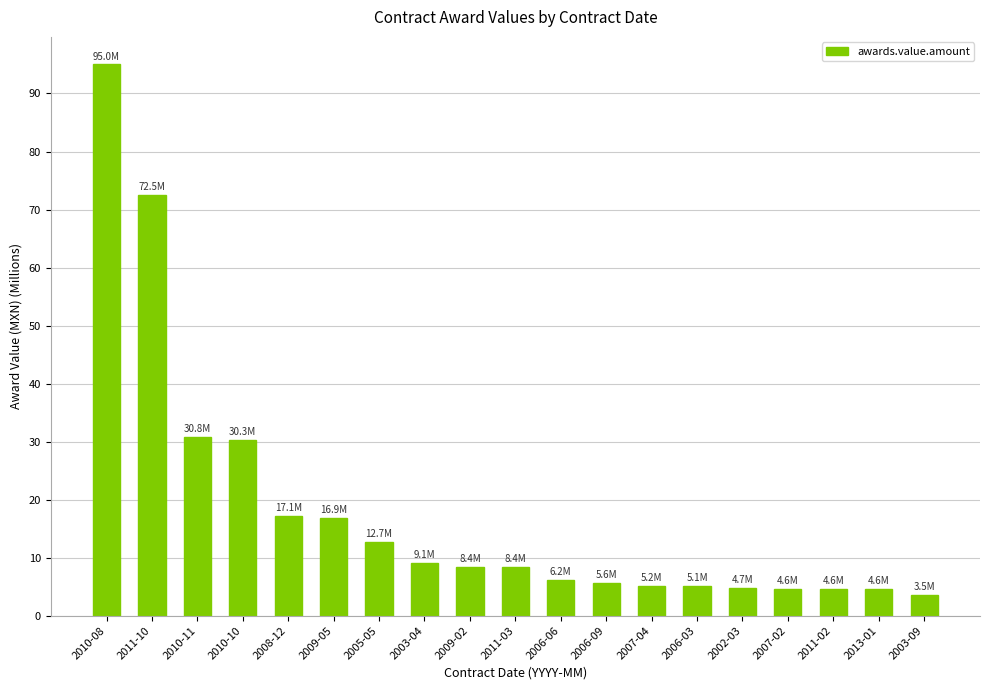

What is the difference between the maximum and minimum values?

91.5